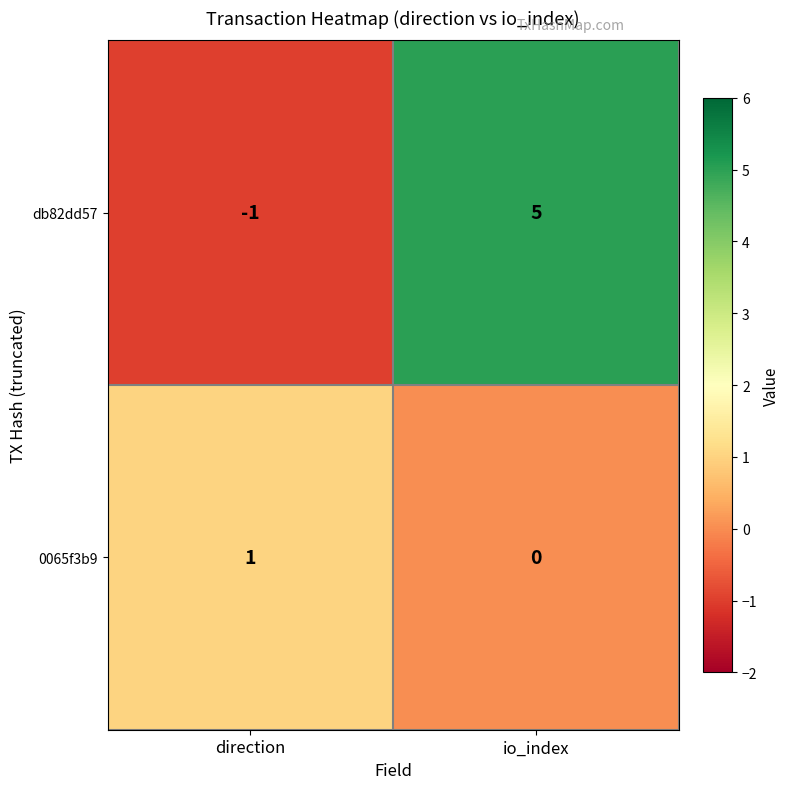

Reading right to left, what are all the values shown in this chart?

db82dd57: io_index=5	direction=-1
0065f3b9: io_index=0	direction=1